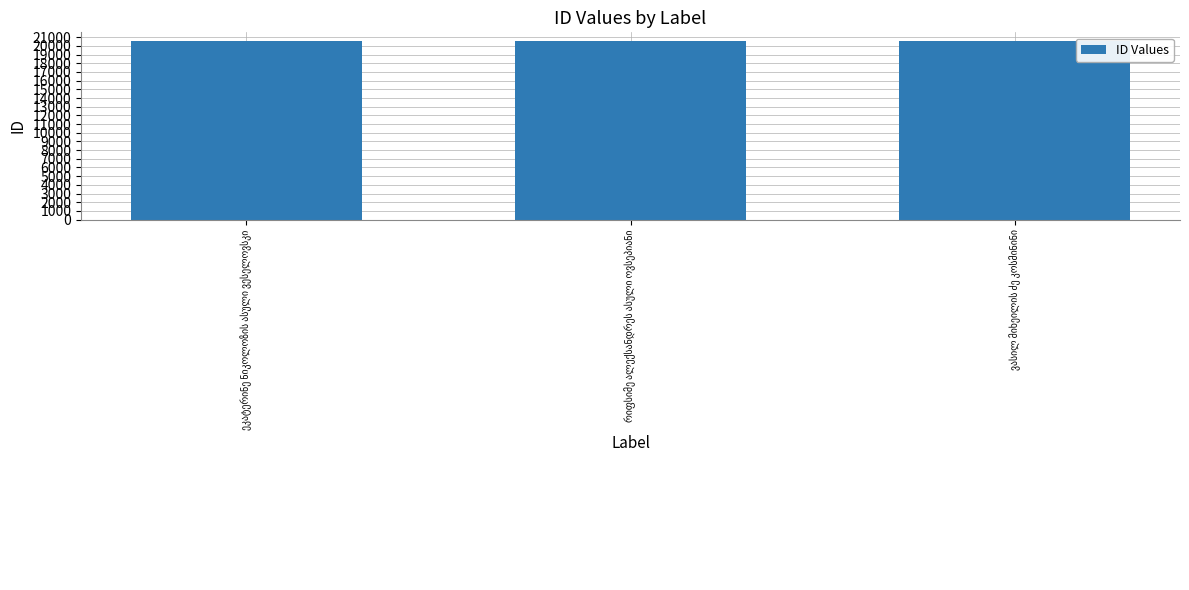

What is the maximum value shown in the chart?

20536